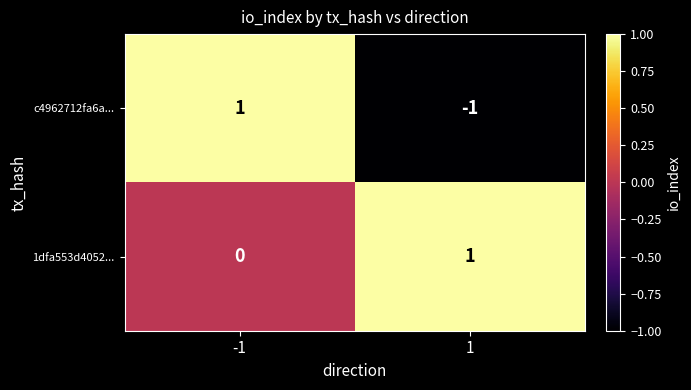

Which series changed the most between -1 and 1?

c4962712fa6a...